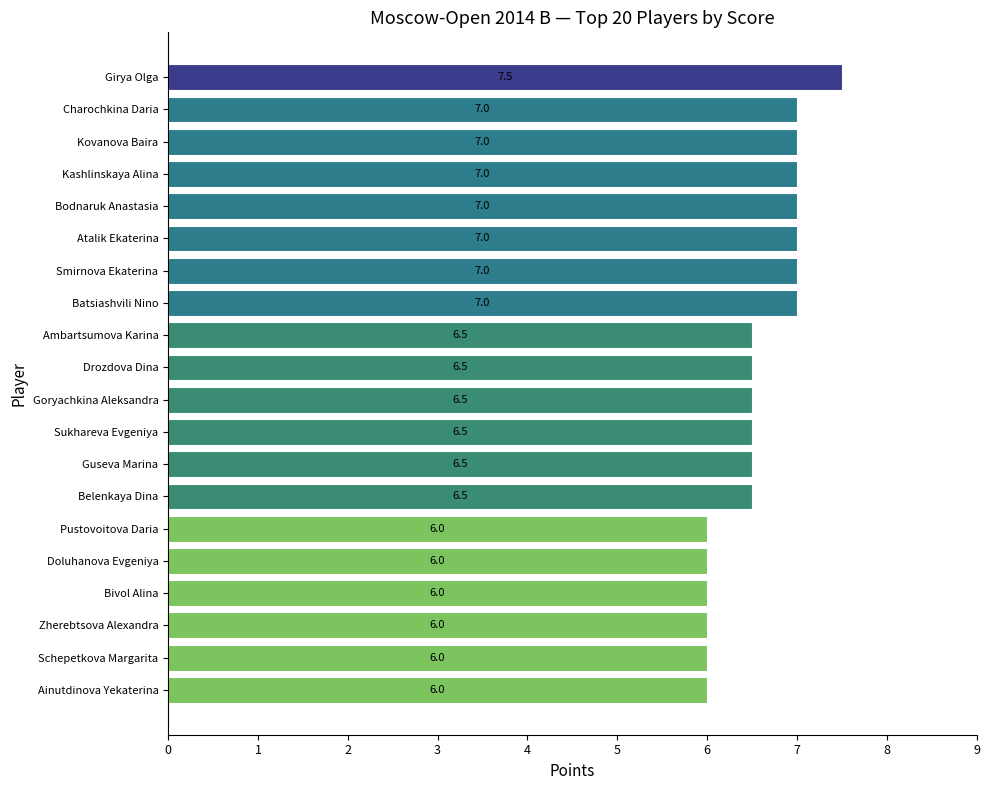

What is the average value?

6.6